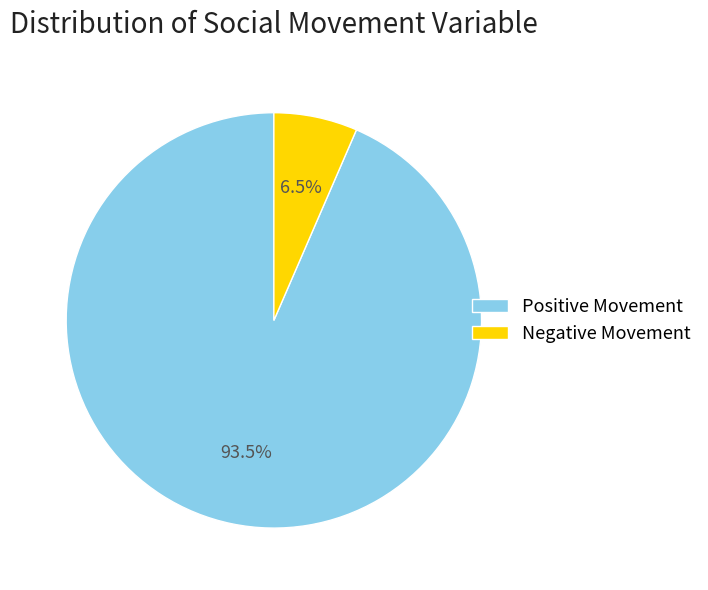

Count the number of slices in the pie.

2